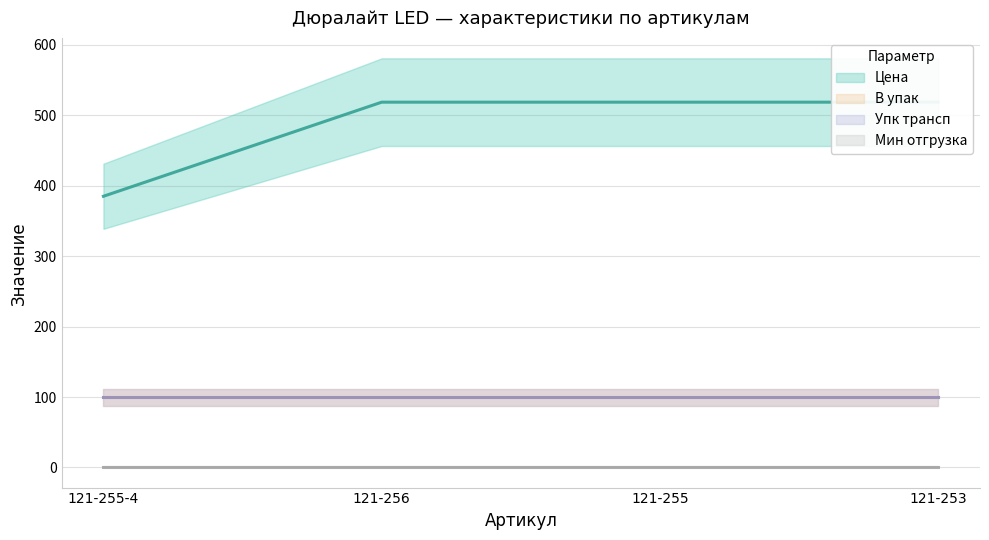

True or false: В упак has more than 1 interior local peaks.

False